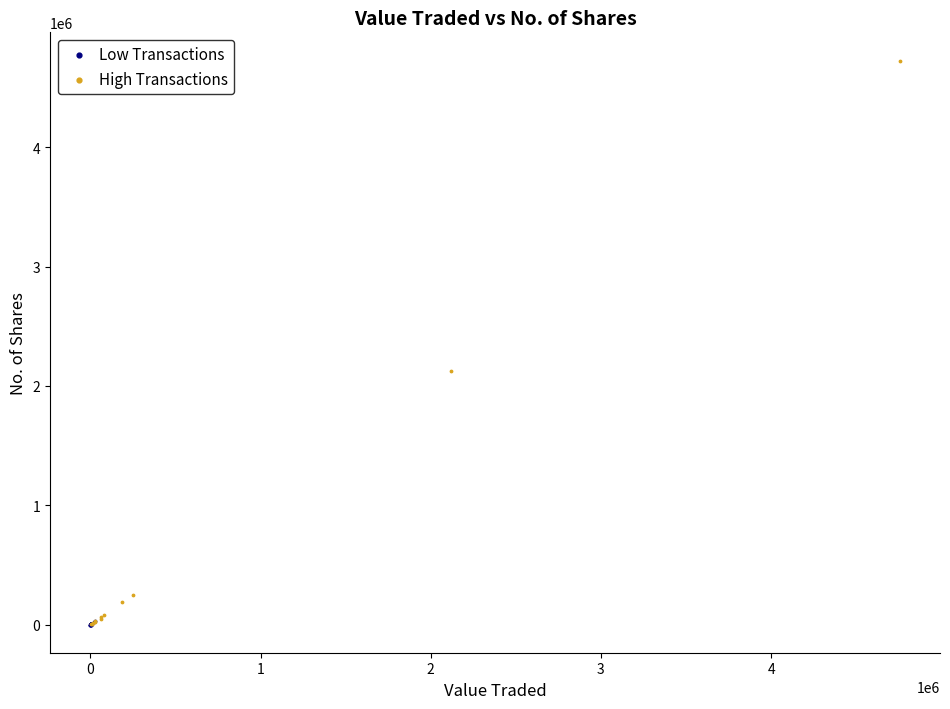

Which series contains the highest Y value?

High Transactions